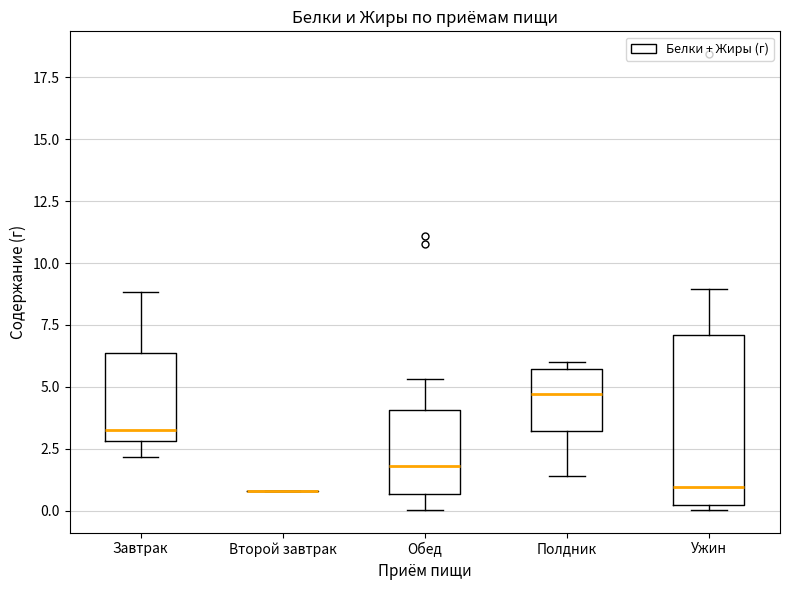

Reading left to right, read every box against the y-axis: the position of its median line, the range the box covers, and the ends of its whiskers. The values are not printed on the chart, so give them approximately, as read against the axis.

Завтрак: median 3.5, box 3.0 to 6.5, whiskers 2.0 to 9.0
Второй завтрак: box collapsed to a line at 1.0, whiskers 1.0 to 1.0
Обед: median 2.0, box 0.5 to 4.0, whiskers 0.0 to 5.5
Полдник: median 4.5, box 3.0 to 5.5, whiskers 1.5 to 6.0
Ужин: median 1.0, box 0.0 to 7.0, whiskers 0.0 (just below the box's lower edge) to 9.0